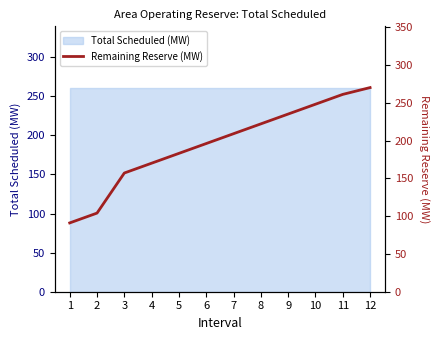

How many lines are shown in the chart?

1